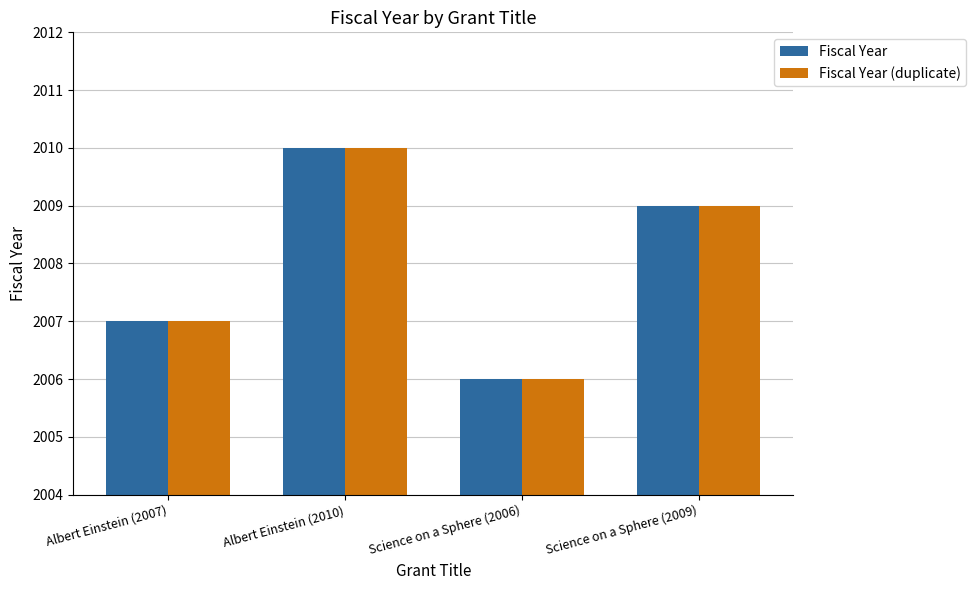

What is the approximate value of Fiscal Year at Albert Einstein (2010)?

2010